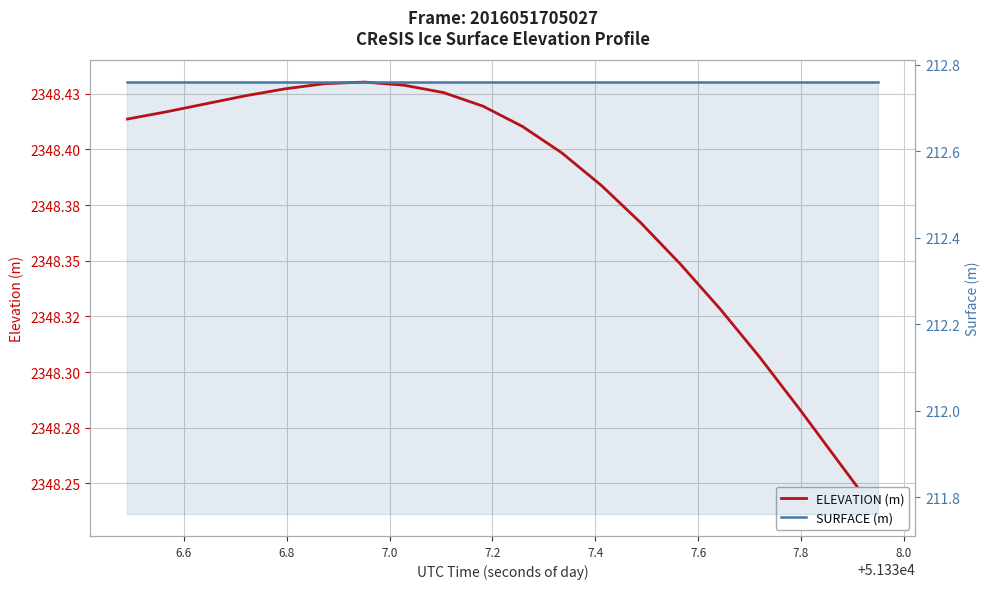

What is the maximum value for SURFACE (m)?

212.8